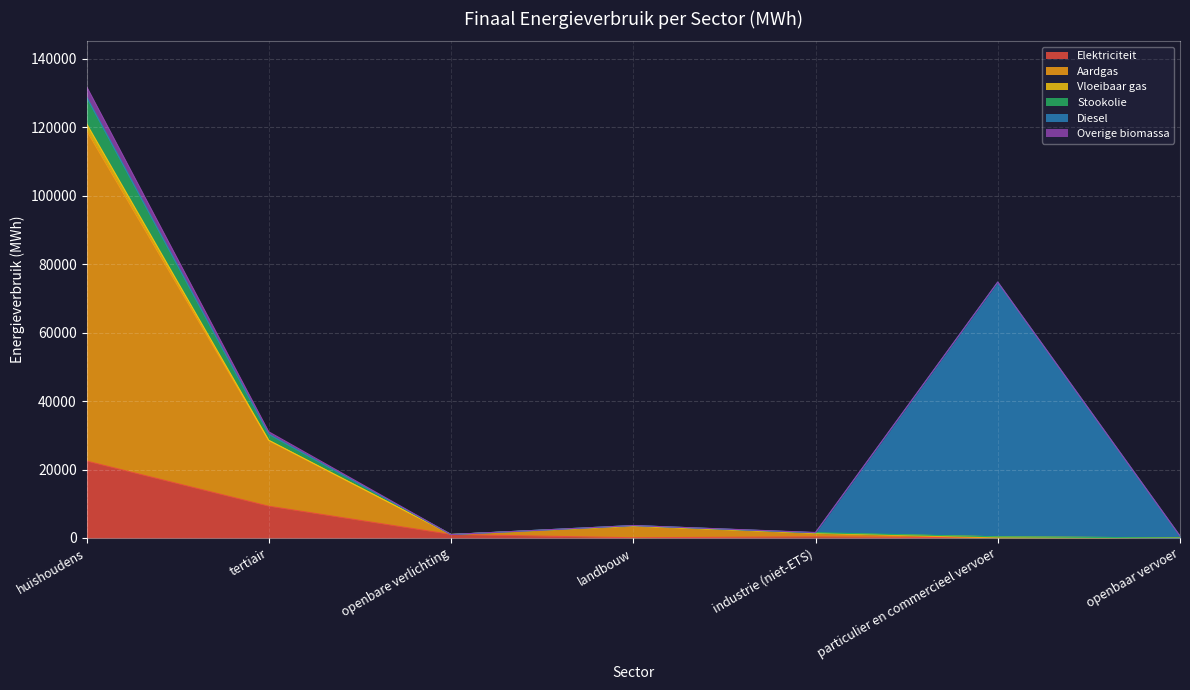

Rank the categories by Overige biomassa value from highest to lowest.

huishoudens, tertiair, landbouw, industrie (niet-ETS), openbare verlichting, particulier en commercieel vervoer, openbaar vervoer